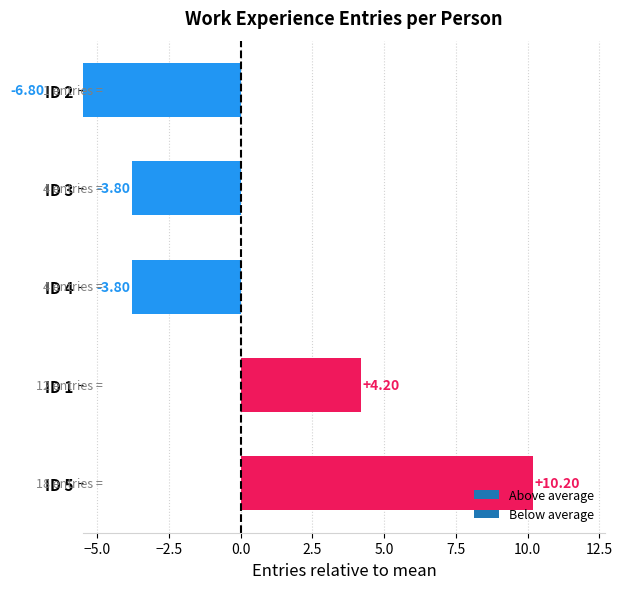

How many bars are there in total?

5